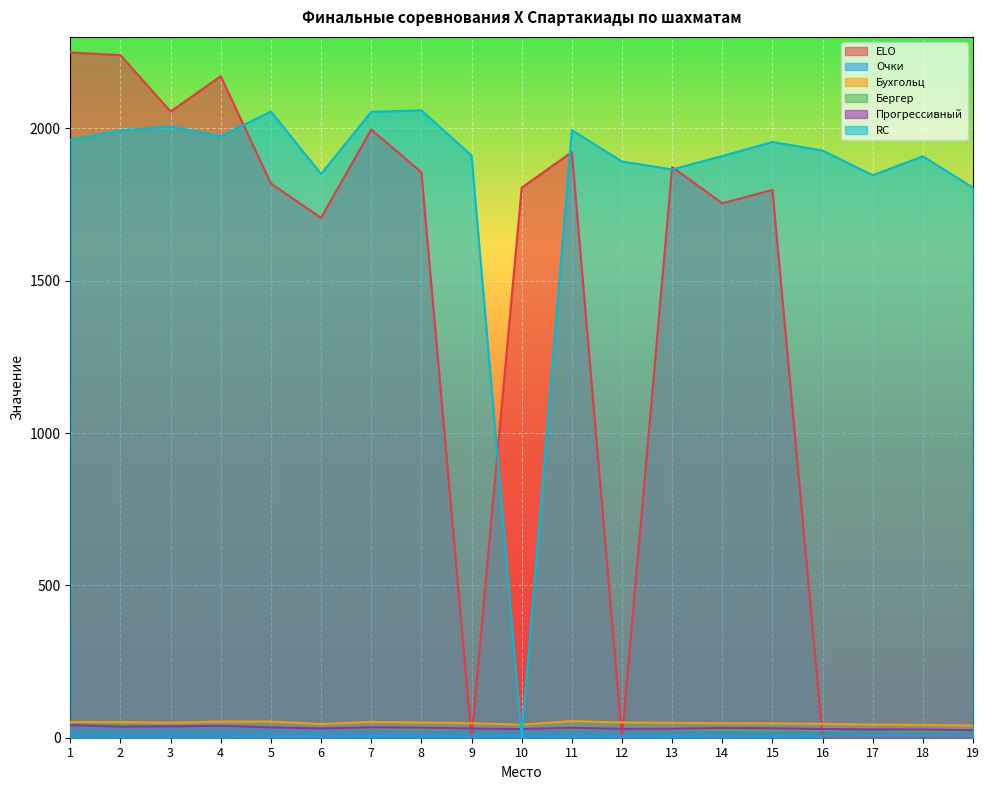

The RC series shows 1927.0 at 16. True or false?

True